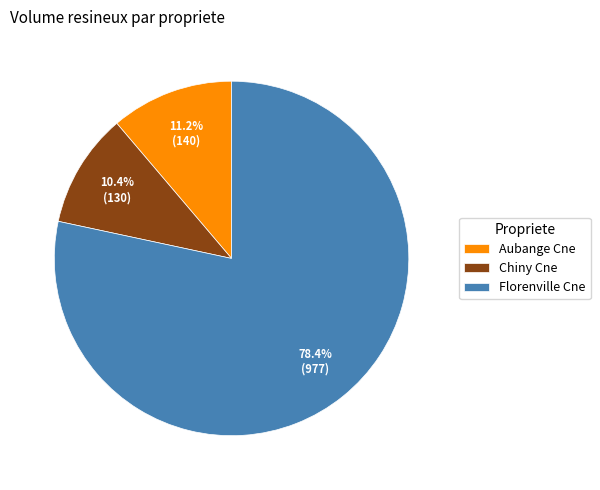

What percentage is NOT represented by Aubange Cne?

88.8%